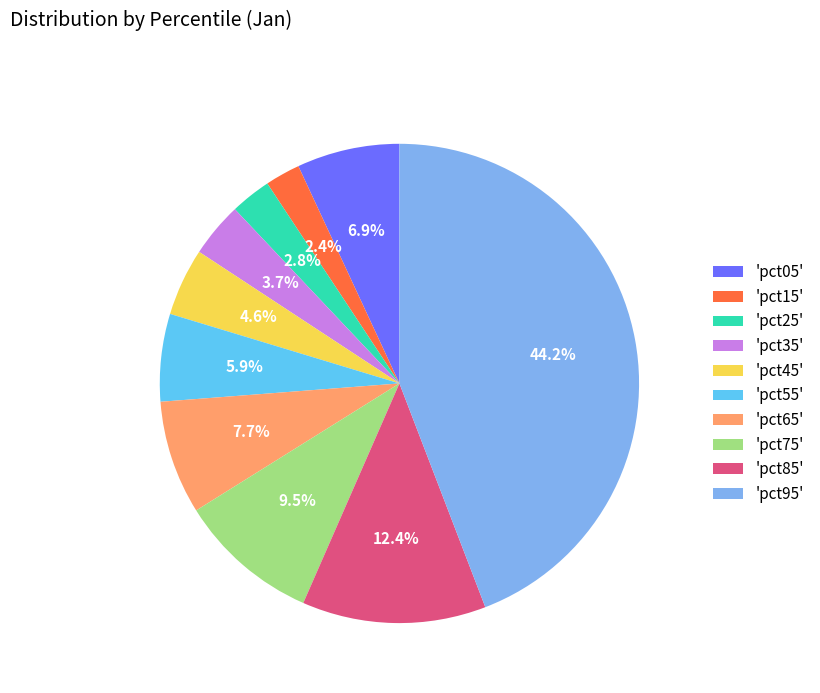

Which slice is the largest?

'pct95'